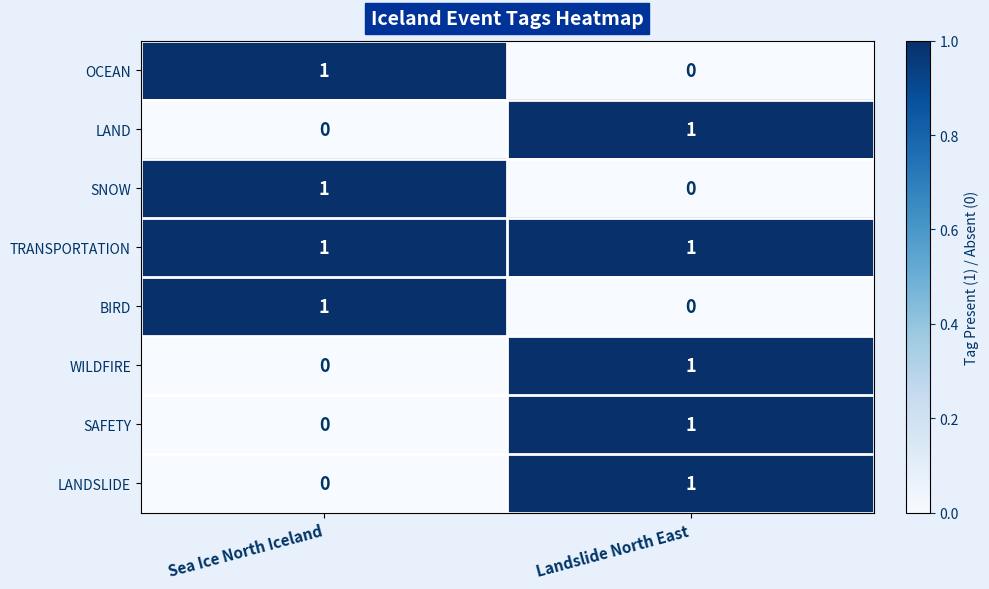

Where is SNOW nearest to the value 0?

Landslide North East